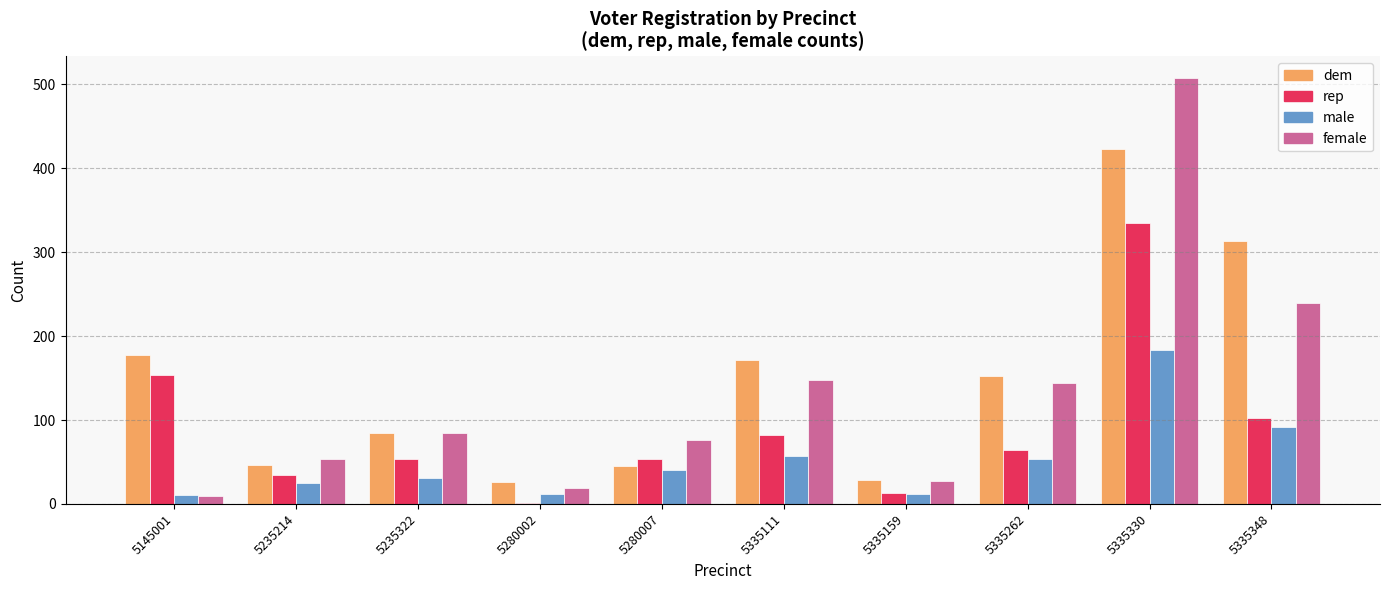

What is the greatest value displayed?

508